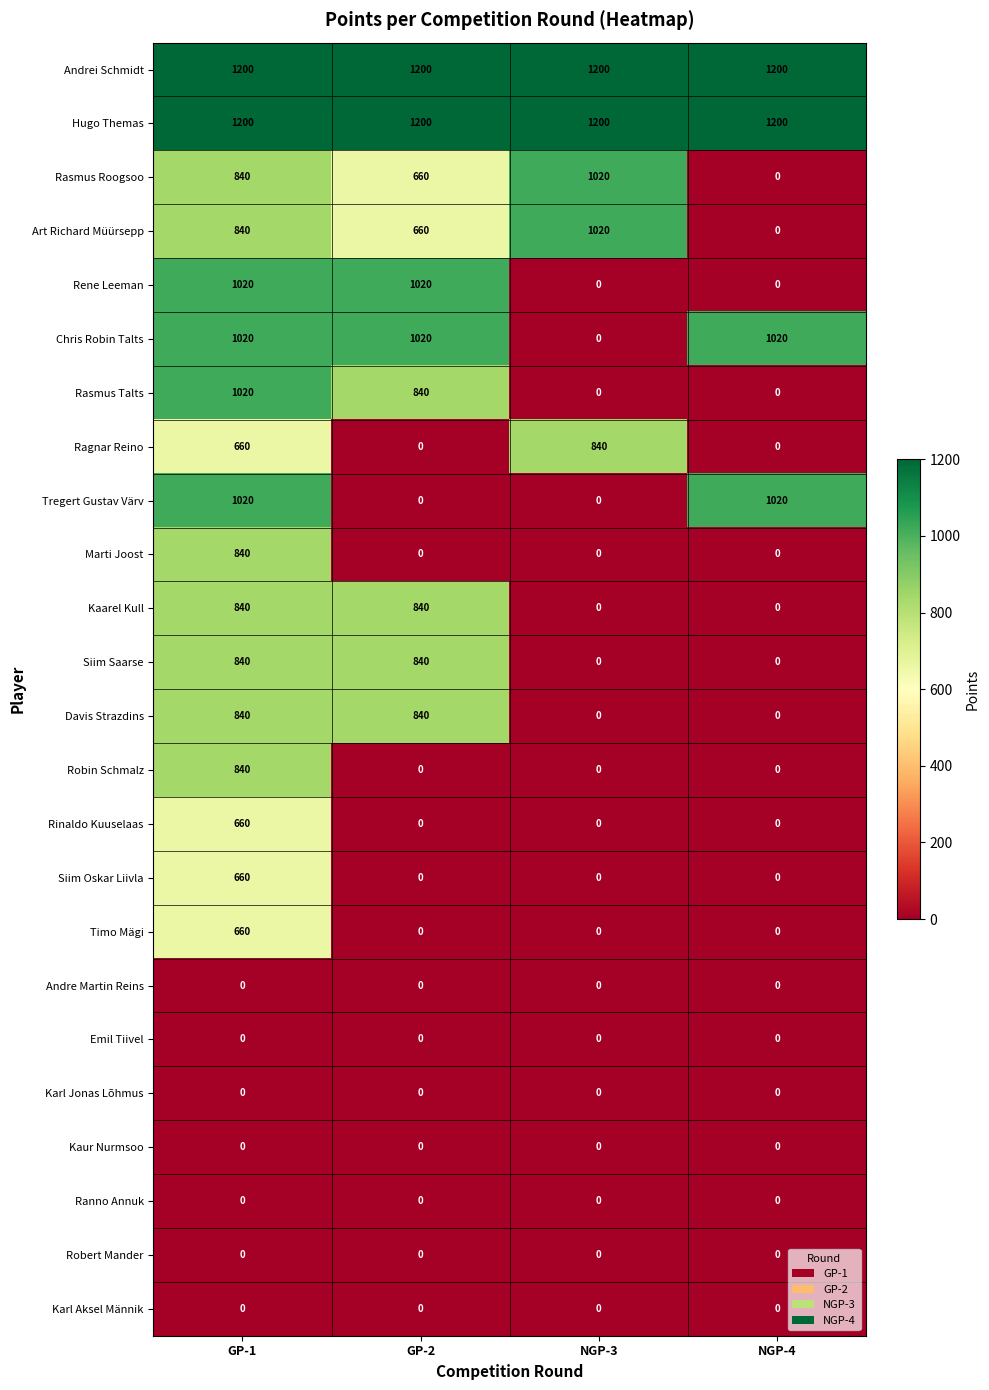

What is the highest value of the Ragnar Reino series?

840